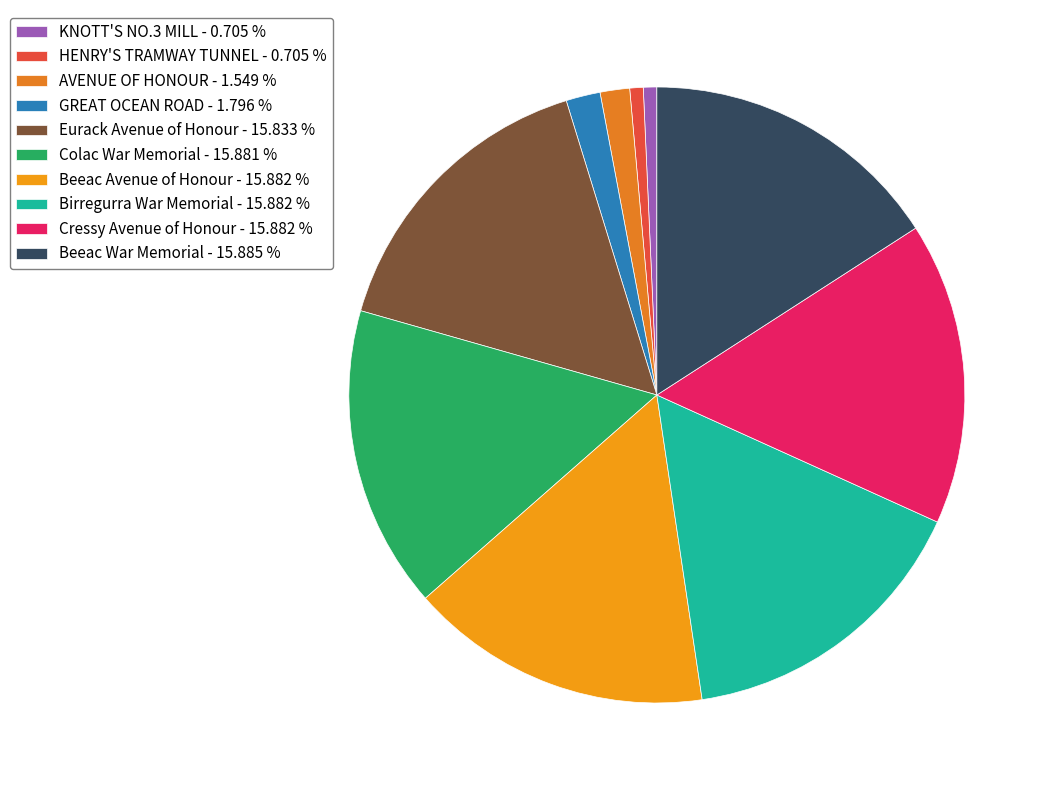

What percentage do Eurack Avenue of Honour and Beeac Avenue of Honour together represent?

31.7%